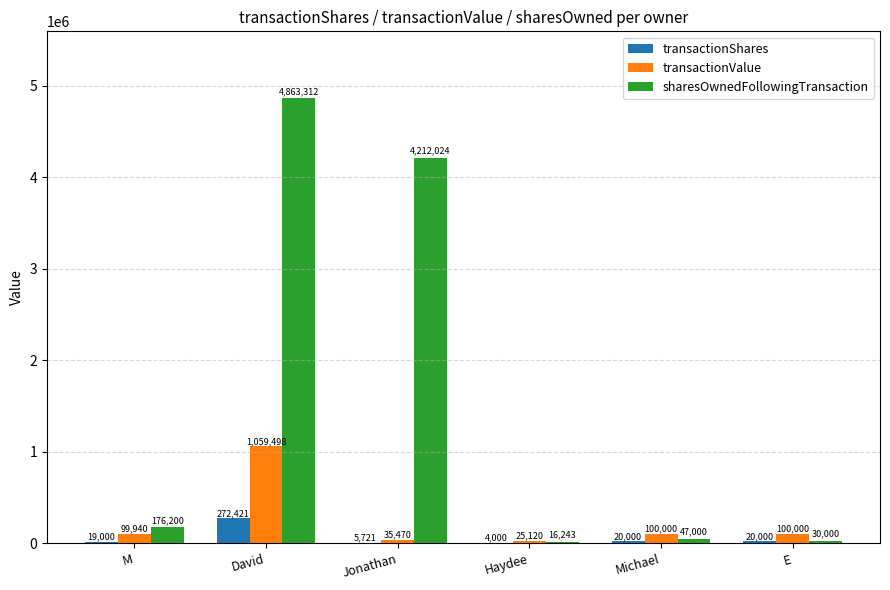

What is the sum of all transactionShares values?

341142